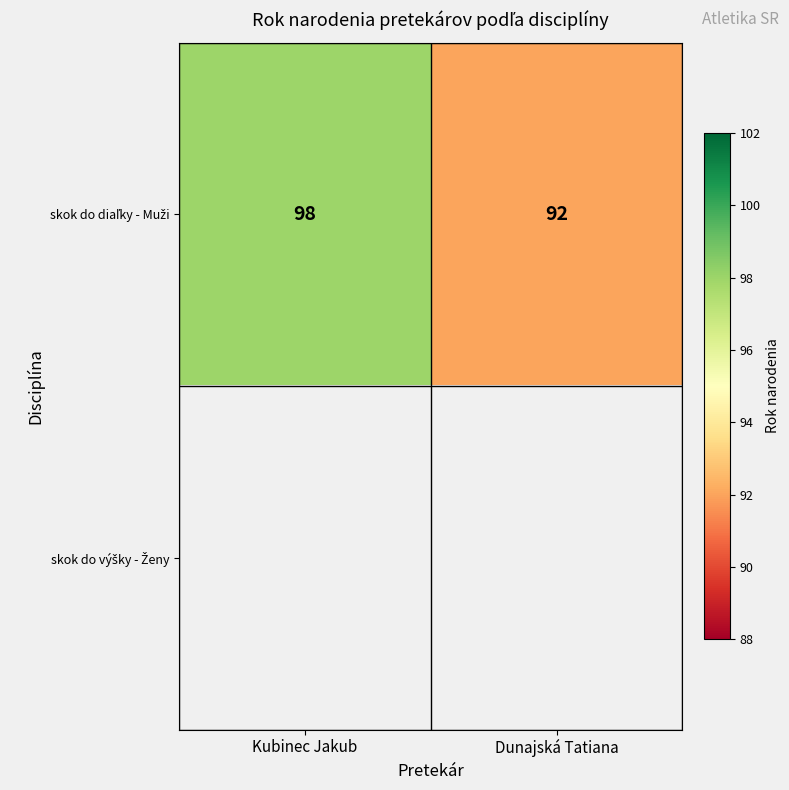

Count the skok do diaľky - Muži values in the range 92 to 98.

2